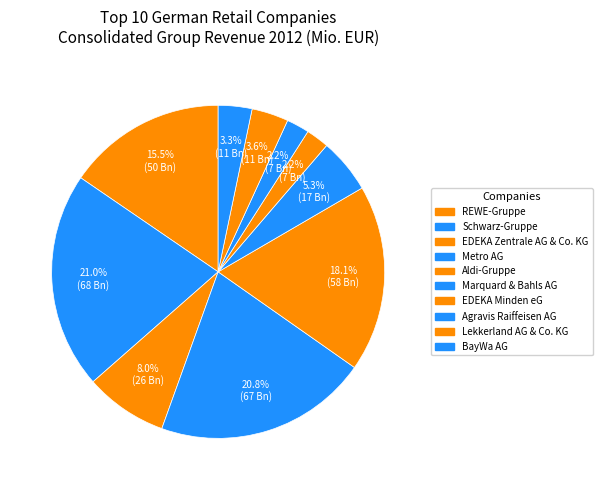

How many slices are in this pie chart?

10